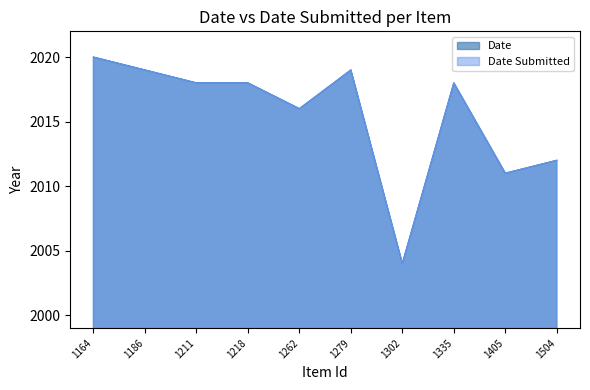

Does the chart display data point markers on the line(s)?

No